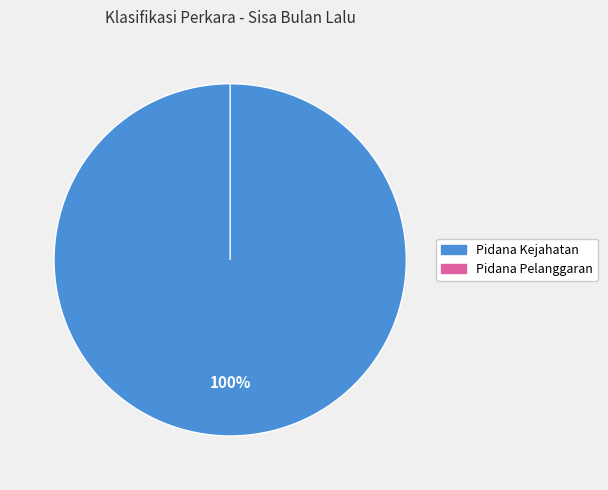

How many segments does this pie chart have?

2